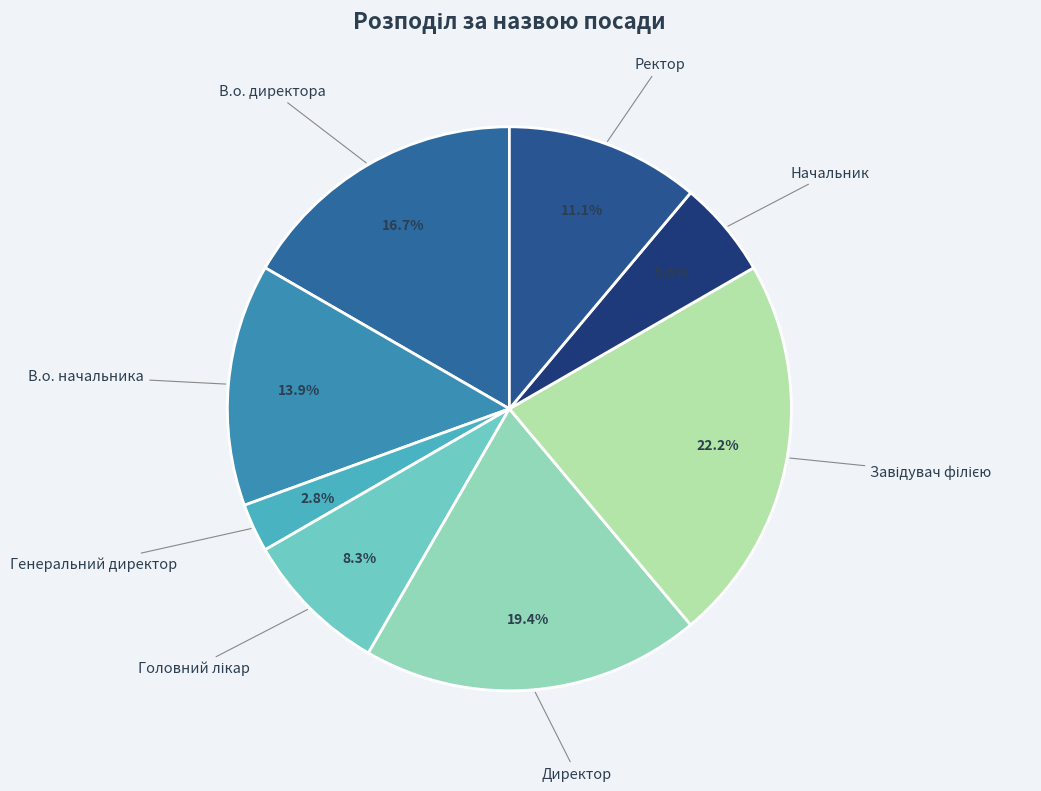

Between Ректор and Директор, which is larger?

Директор